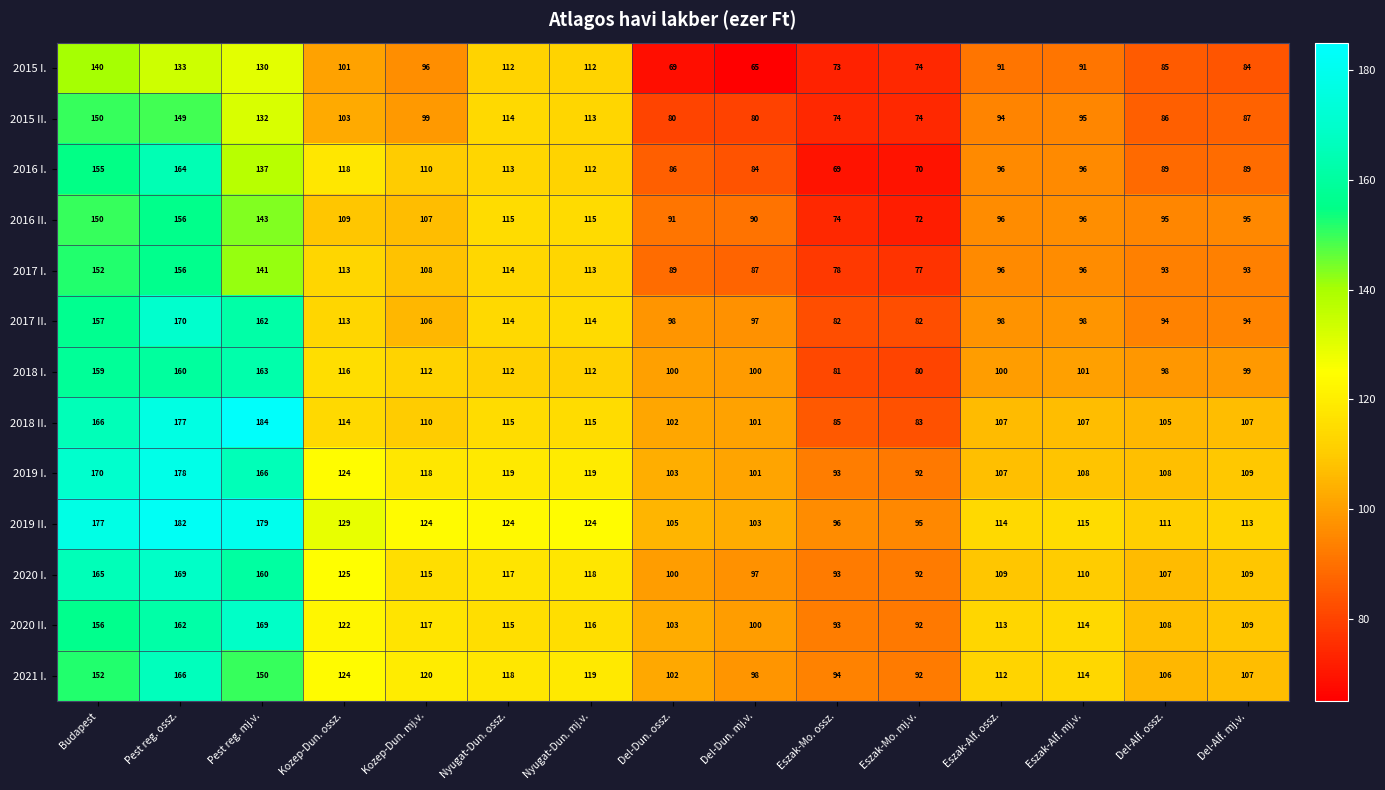

Which series has the largest range (max minus min)?

2018 II.